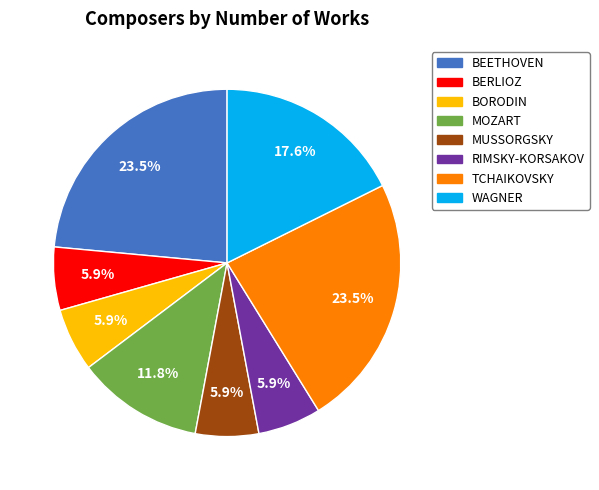

How many slices are in this pie chart?

8